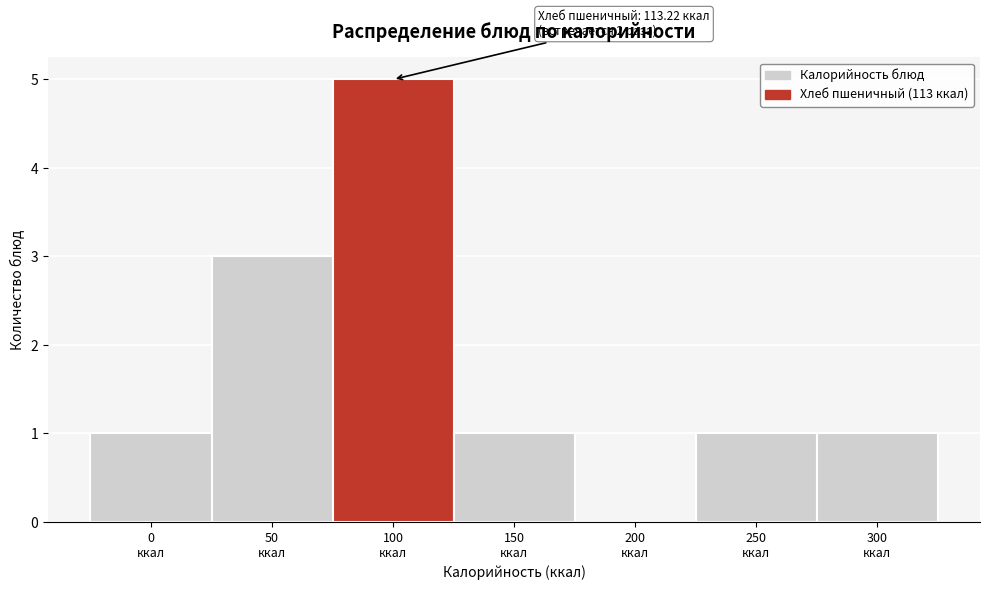

What is the sum of all values?

12